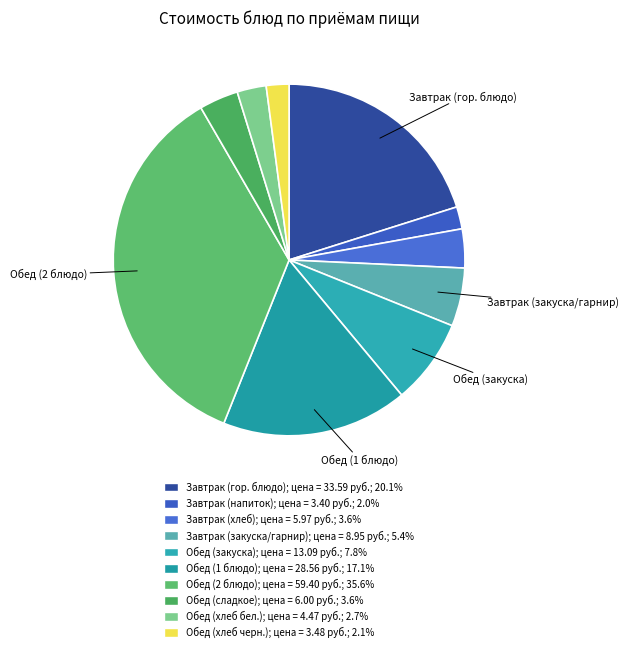

How many slices are in this pie chart?

10